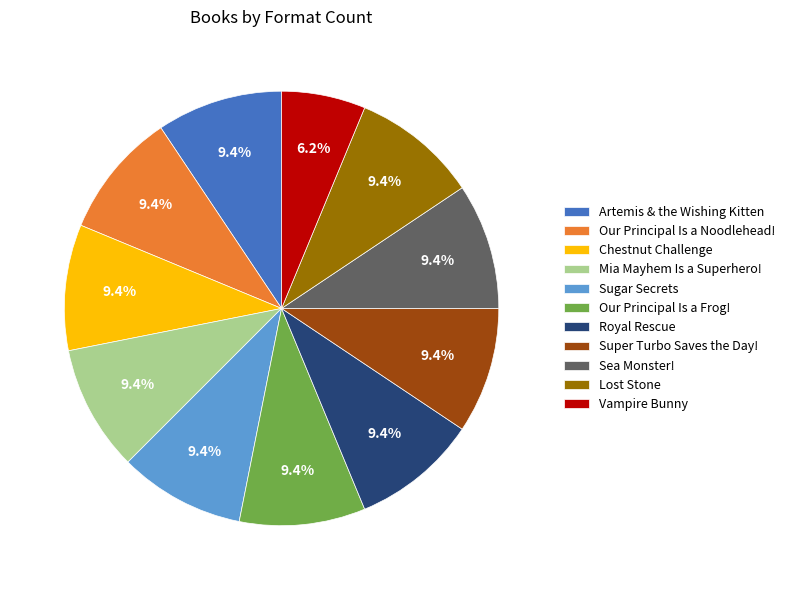

The Vampire Bunny slice represents 6% of the pie. True or false?

True